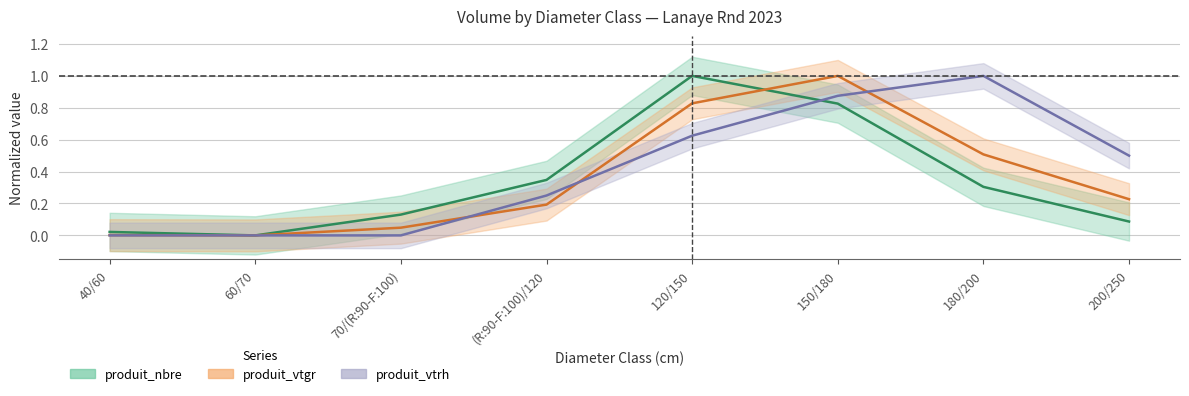

What are all the series names shown in the legend?

produit_nbre, produit_vtgr, produit_vtrh